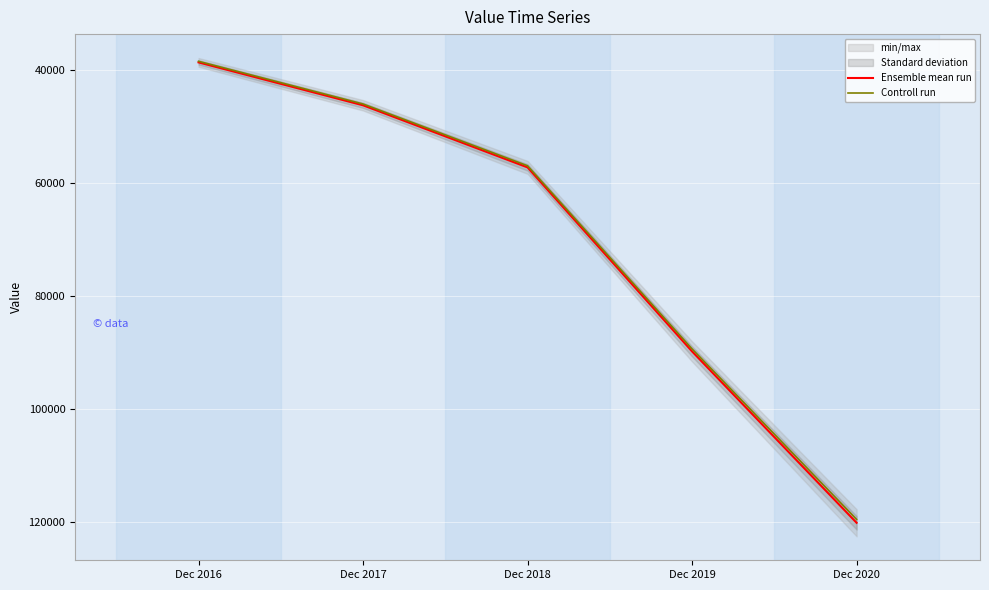

Where is Controll run nearest to the value 78978?

Dec 2019